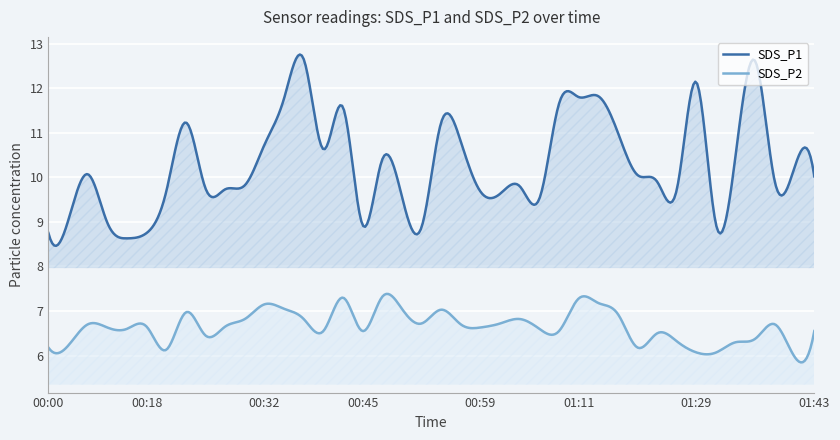

What is the difference between the second highest and second lowest values in the SDS_P1 series?

4.3